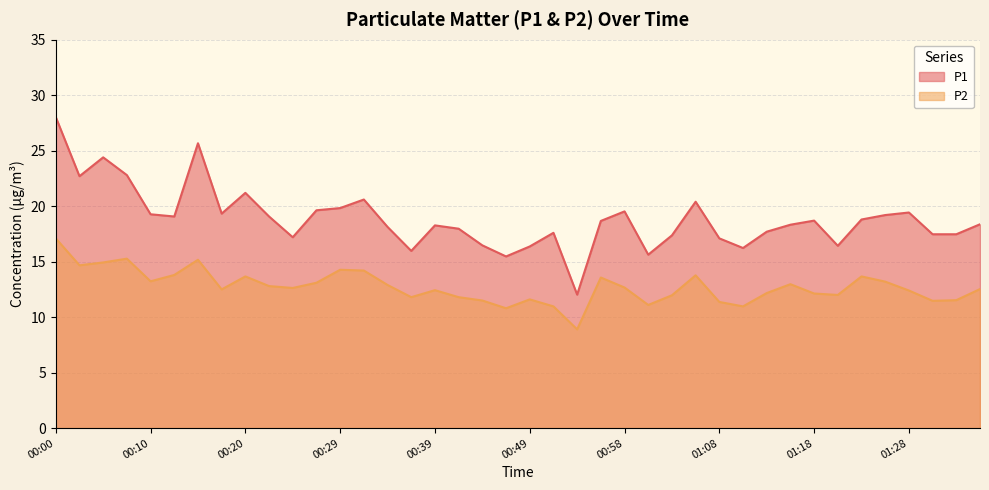

Reading left to right, transcribe all the data shown in this chart.

P1: 00:00=28.0	00:03=22.7	00:05=24.4	00:08=22.8	00:10=19.3	00:12=19.1	00:15=25.7	00:17=19.3	00:20=21.2	00:22=19.1	00:25=17.2	00:27=19.6	00:29=19.8	00:32=20.6	00:34=18.1	00:37=16.0	00:39=18.3	00:41=18.0	00:44=16.5	00:46=15.5	00:49=16.4	00:51=17.6	00:54=12.0	00:56=18.7	00:58=19.5	01:01=15.6	01:03=17.4	01:06=20.4	01:08=17.1	01:11=16.2	01:13=17.7	01:15=18.3	01:18=18.7	01:20=16.4	01:23=18.8	01:25=19.2	01:28=19.4	01:30=17.5	01:32=17.5	01:35=18.4
P2: 00:00=17.1	00:03=14.7	00:05=14.9	00:08=15.3	00:10=13.2	00:12=13.8	00:15=15.2	00:17=12.5	00:20=13.7	00:22=12.8	00:25=12.6	00:27=13.1	00:29=14.3	00:32=14.2	00:34=12.9	00:37=11.8	00:39=12.4	00:41=11.8	00:44=11.5	00:46=10.8	00:49=11.6	00:51=11.0	00:54=8.9	00:56=13.6	00:58=12.7	01:01=11.1	01:03=12.0	01:06=13.8	01:08=11.4	01:11=11.0	01:13=12.2	01:15=13.0	01:18=12.1	01:20=12.0	01:23=13.7	01:25=13.2	01:28=12.4	01:30=11.5	01:32=11.5	01:35=12.5